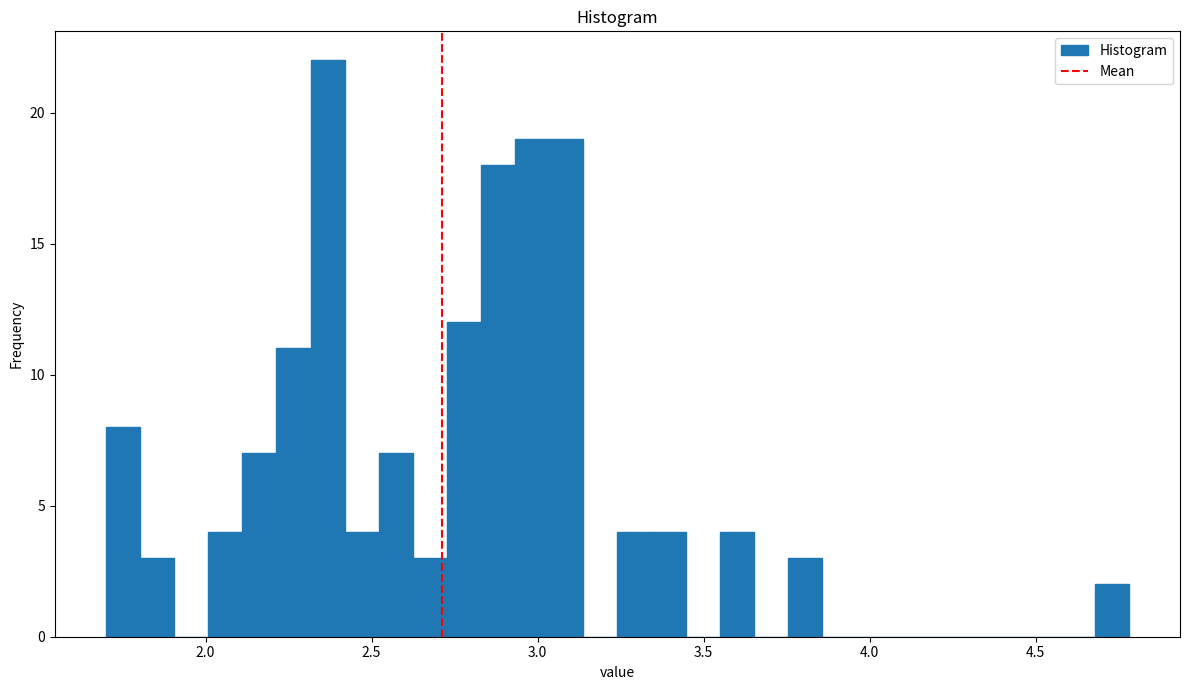

Read against the x-axis, roughly where is the centre of the tallest bar?

2.35